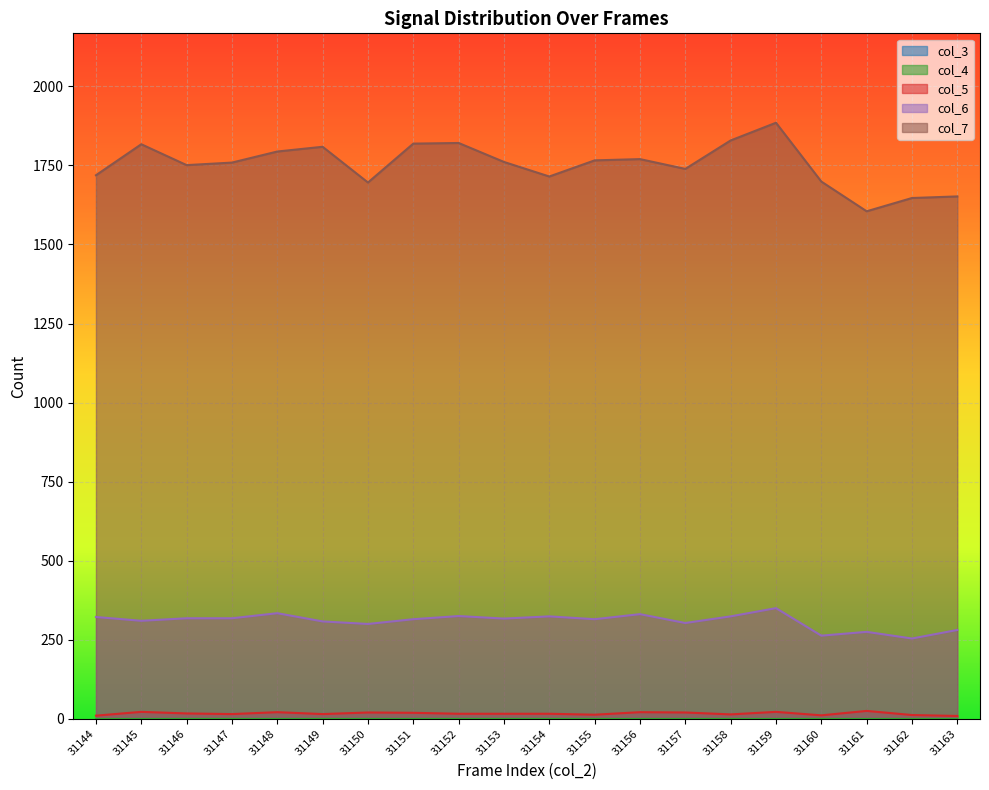

True or false: col_6 and col_7 intersect in this chart.

False